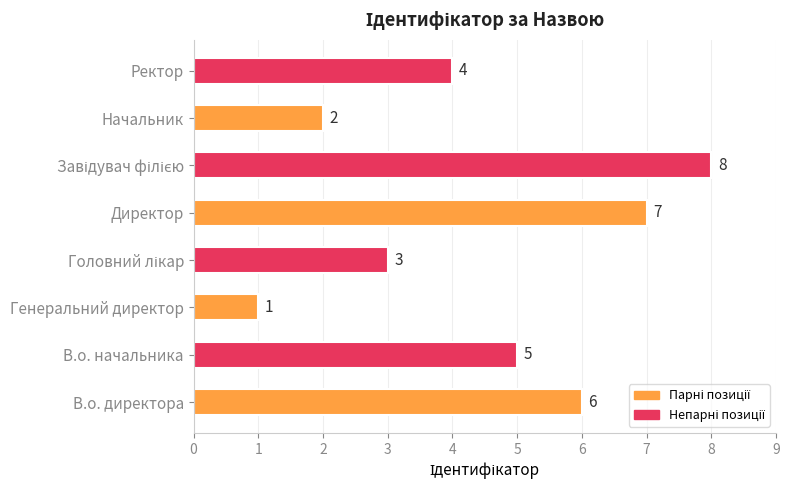

Reading bottom to top, what are all the values shown in this chart?

6	5	1	3	7	8	2	4